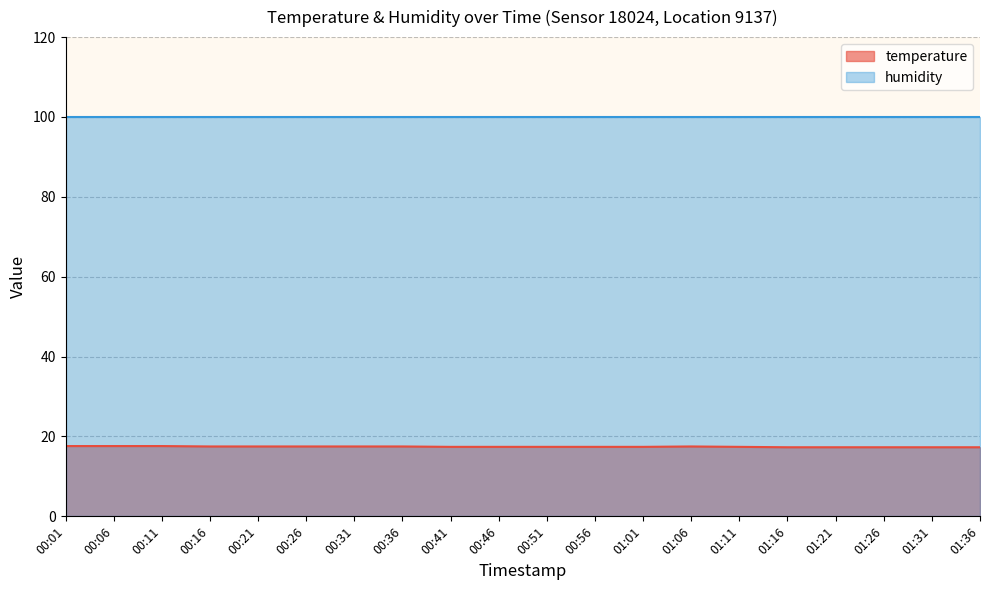

Is it true that the value at 01:06 is 7.0?

False